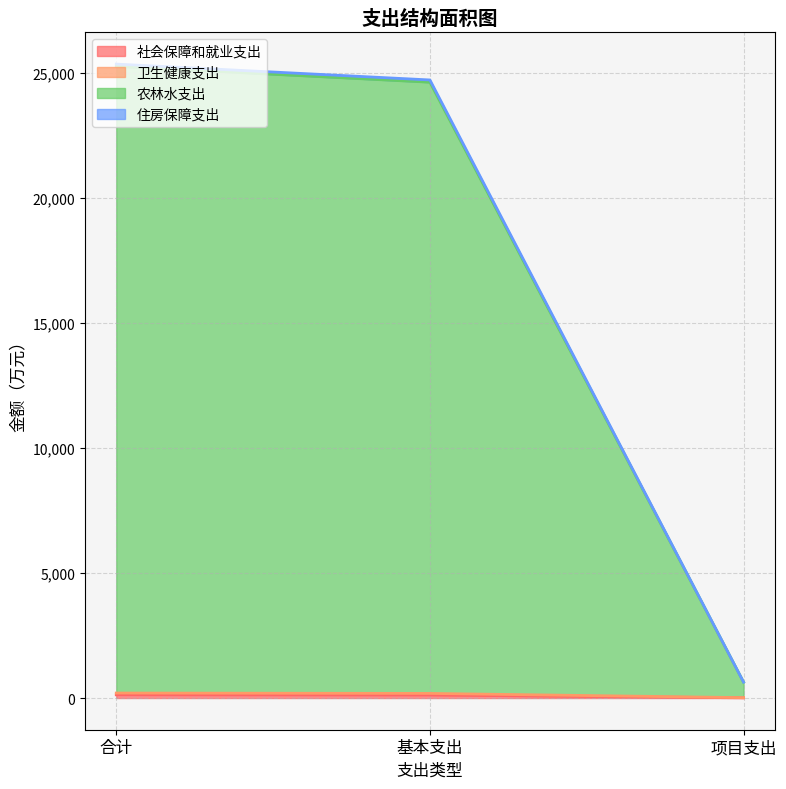

Does the chart have visible grid lines?

Yes